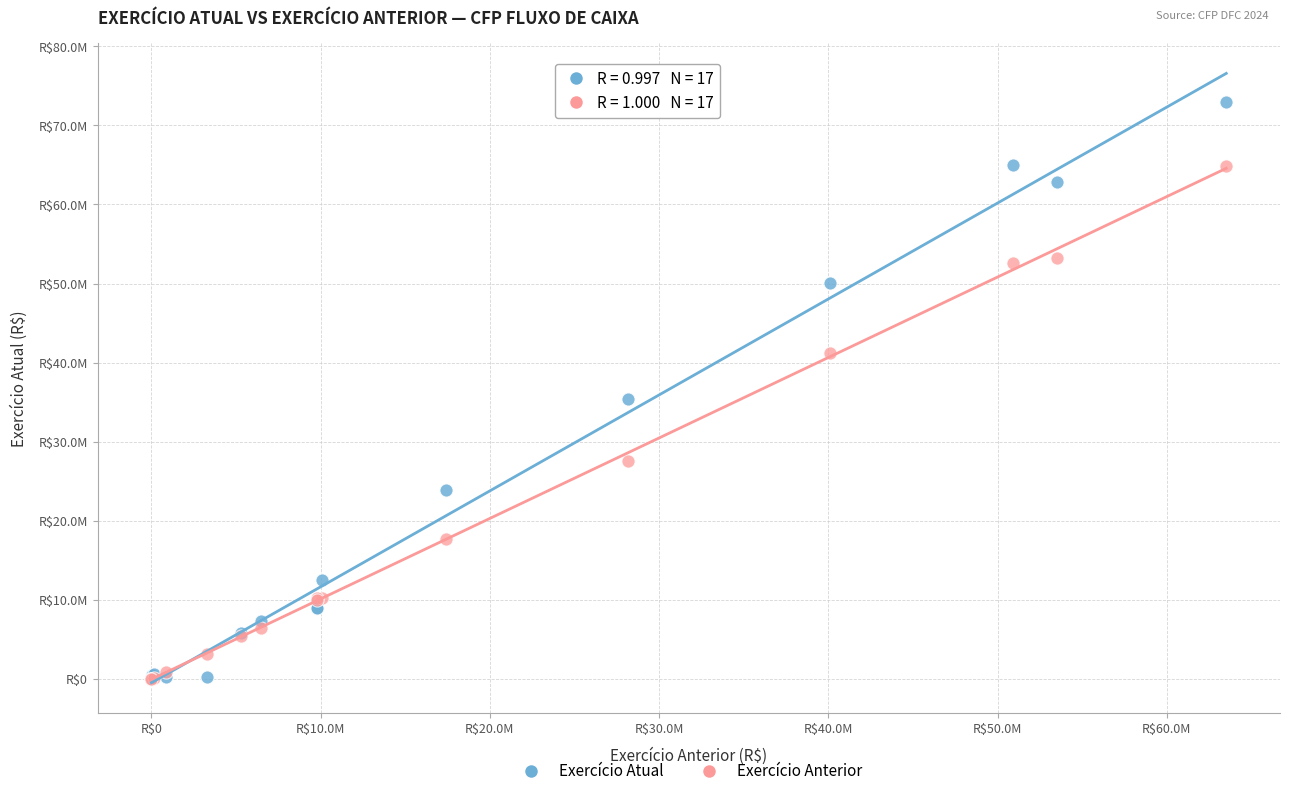

Which series contains the highest Y value?

Exercício Atual